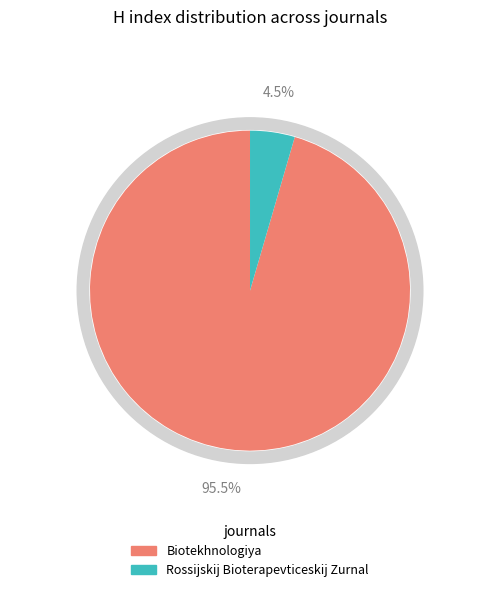

To the nearest percent, what is the difference between the Biotekhnologiya and Rossijskij Bioterapevticeskij Zurnal slice percentages?

91%